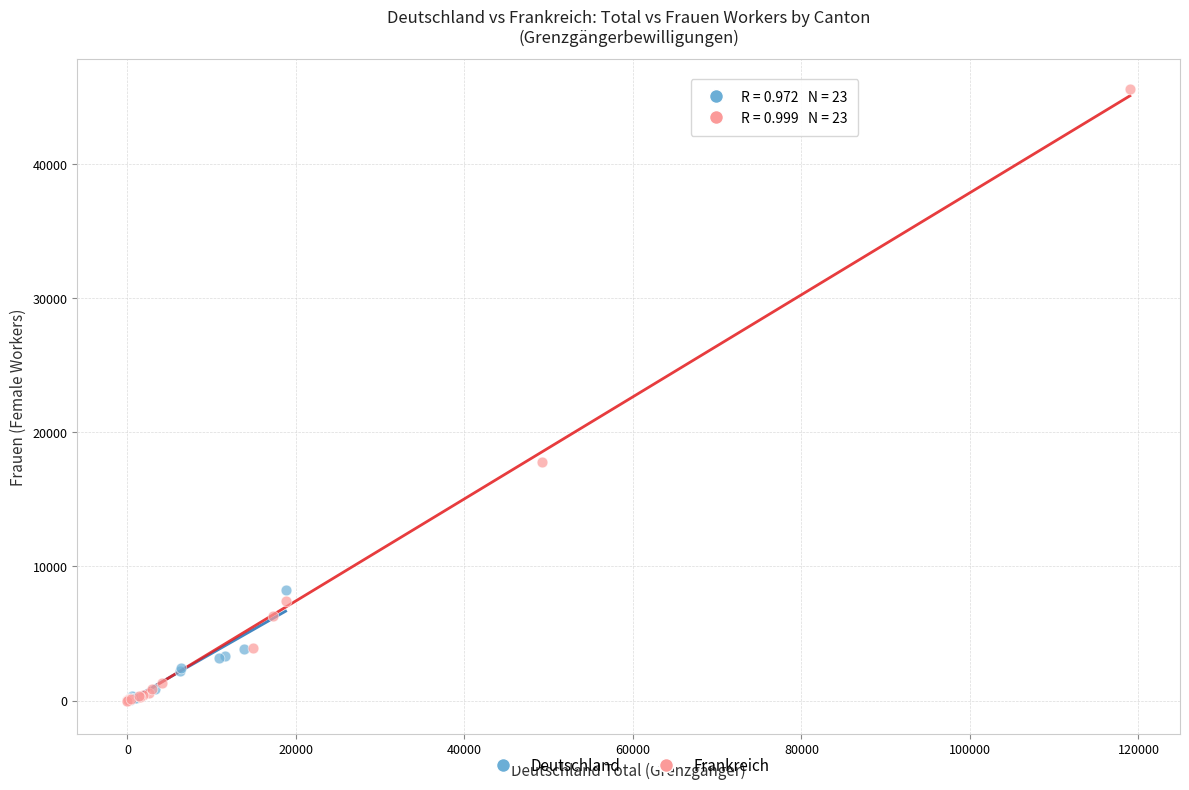

Which series has the widest spread of Y values?

Frankreich